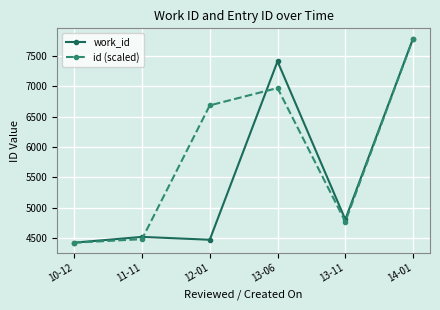

What are all the series names shown in the legend?

work_id, id (scaled)